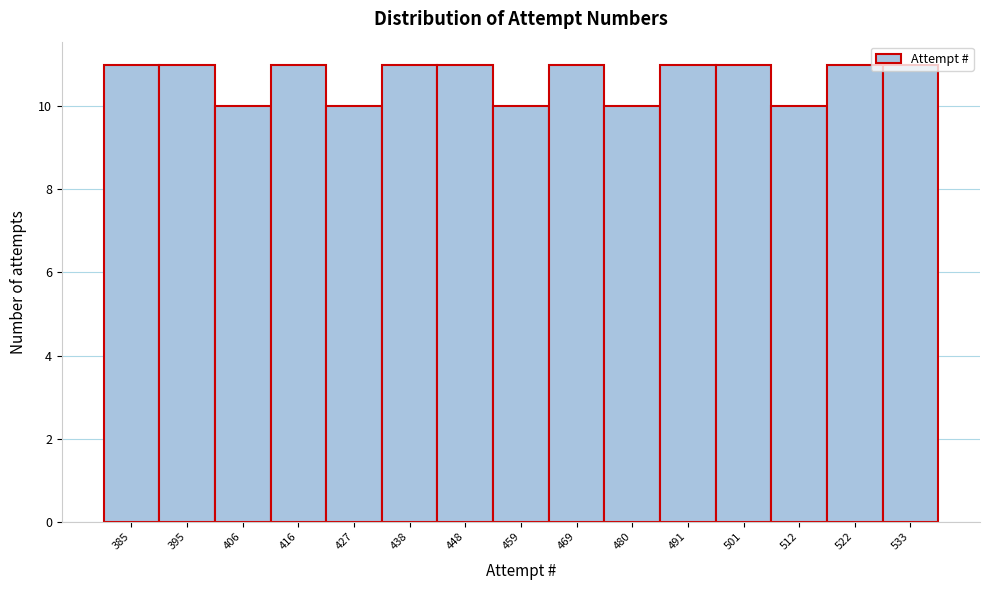

Is it true that the value at 448 is 15?

False